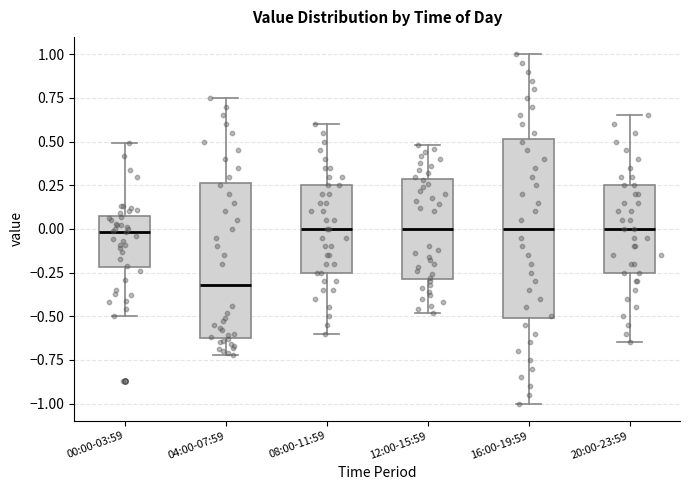

Reading left to right, read every box against the y-axis: the position of its median line, the range the box covers, and the ends of its whiskers. The values are not printed on the chart, so give them approximately, as read against the axis.

00:00-03:59: median 0.00, box -0.20 to 0.10, whiskers -0.50 to 0.50
04:00-07:59: median -0.30, box -0.60 to 0.25, whiskers -0.70 to 0.75
08:00-11:59: median 0.00, box -0.25 to 0.25, whiskers -0.60 to 0.60
12:00-15:59: median 0.00, box -0.30 to 0.30, whiskers -0.50 to 0.50
16:00-19:59: median 0.00, box -0.50 to 0.50, whiskers -1.00 to 1.00
20:00-23:59: median 0.00, box -0.25 to 0.25, whiskers -0.65 to 0.65